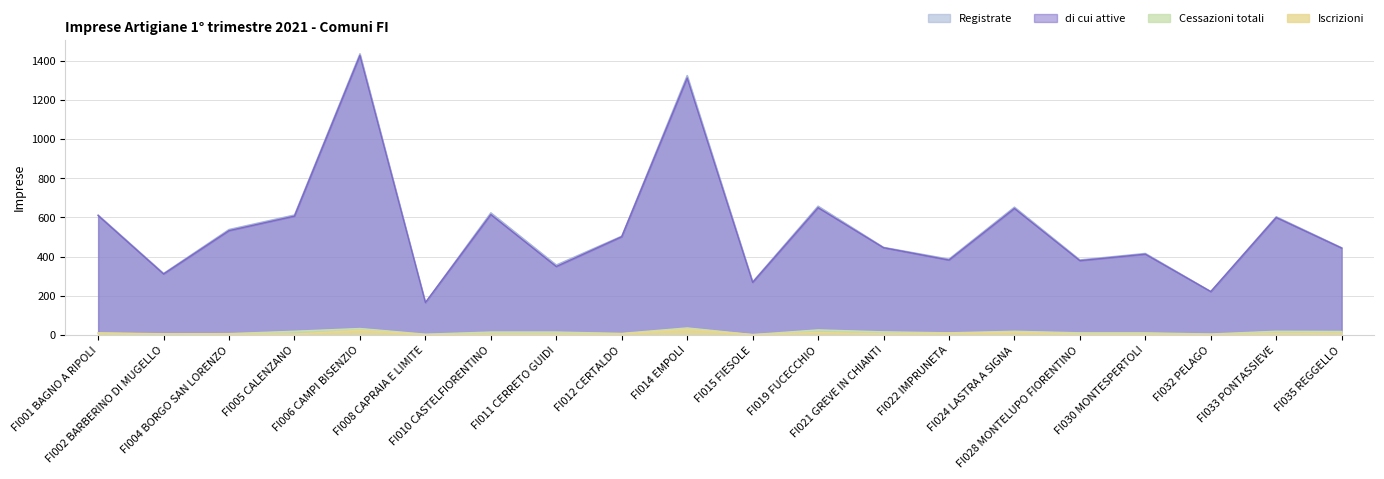

What is the average value of the Cessazioni totali series?

15